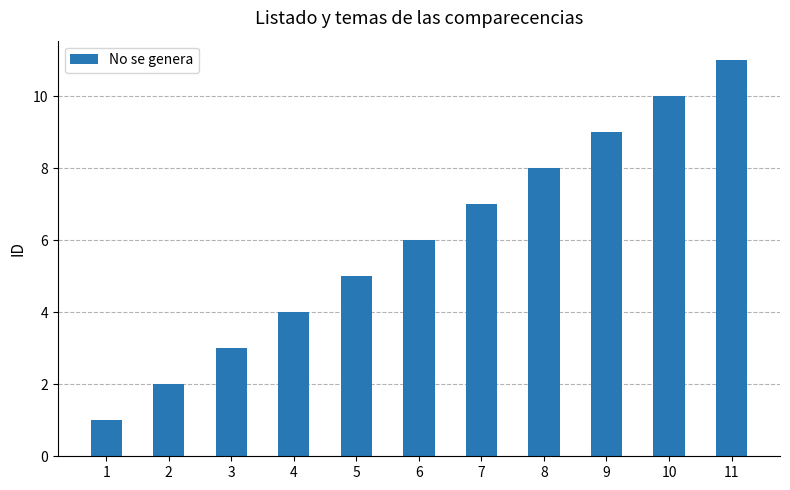

List the labels in order of value, largest first.

11, 10, 9, 8, 7, 6, 5, 4, 3, 2, 1